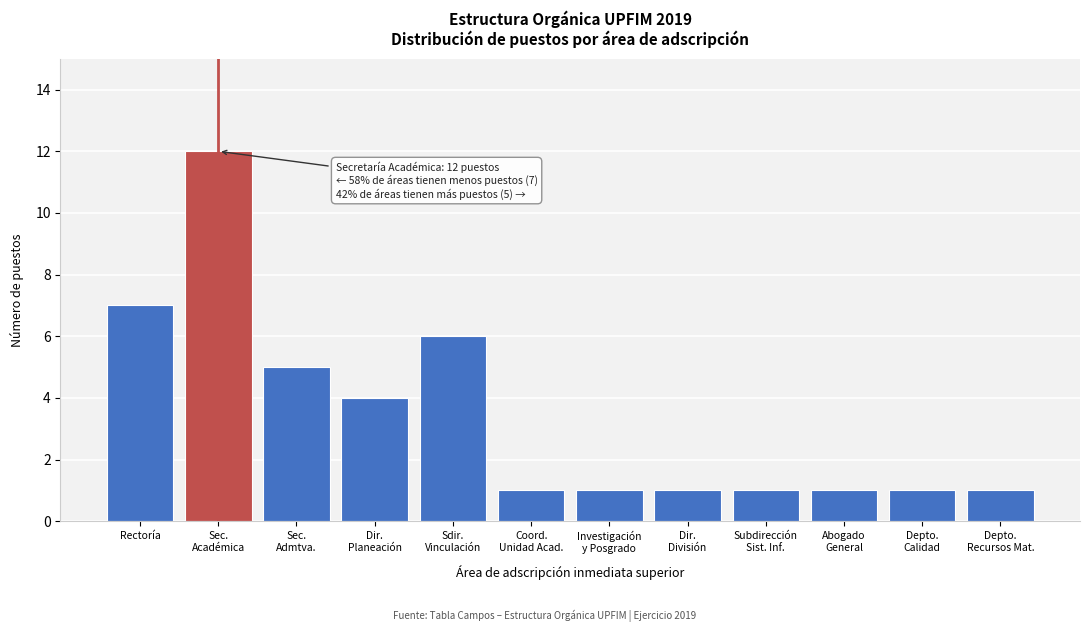

Reading right to left, extract all data points from this chart.

1	1	1	1	1	1	1	6	4	5	12	7